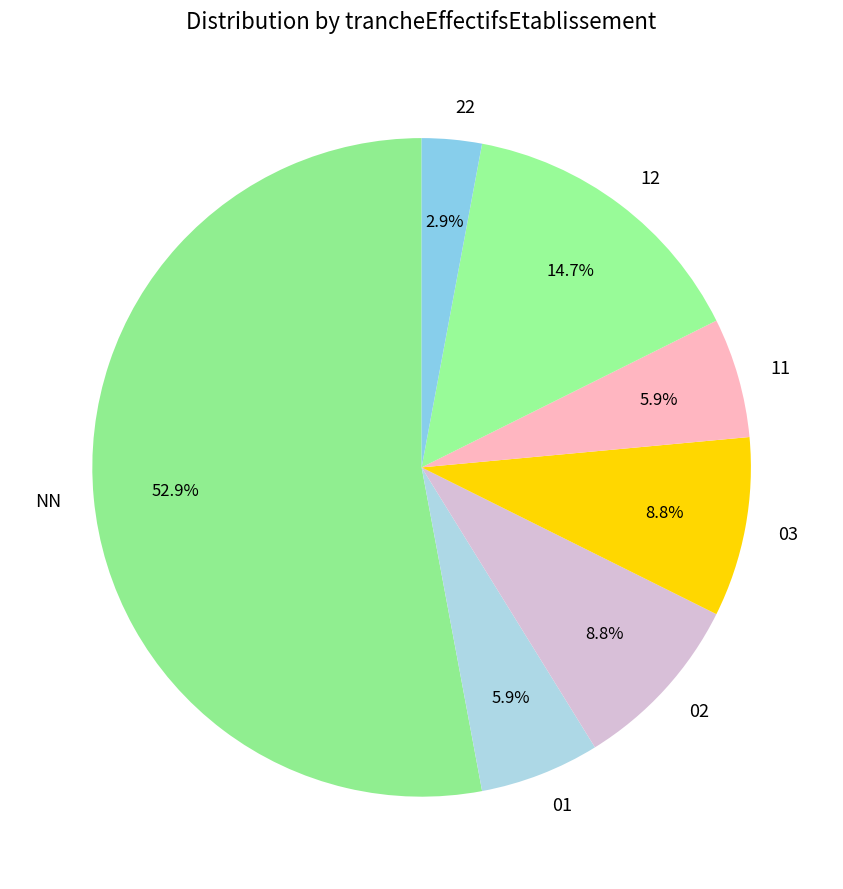

Which slice is the smallest?

22